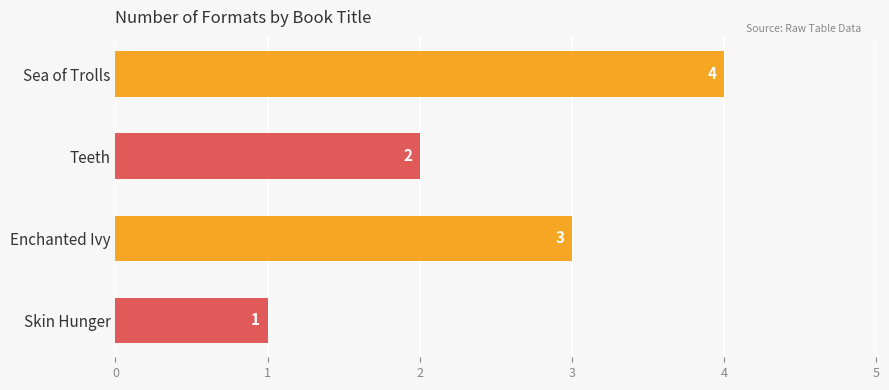

Which has a higher value, Skin Hunger or Sea of Trolls?

Sea of Trolls